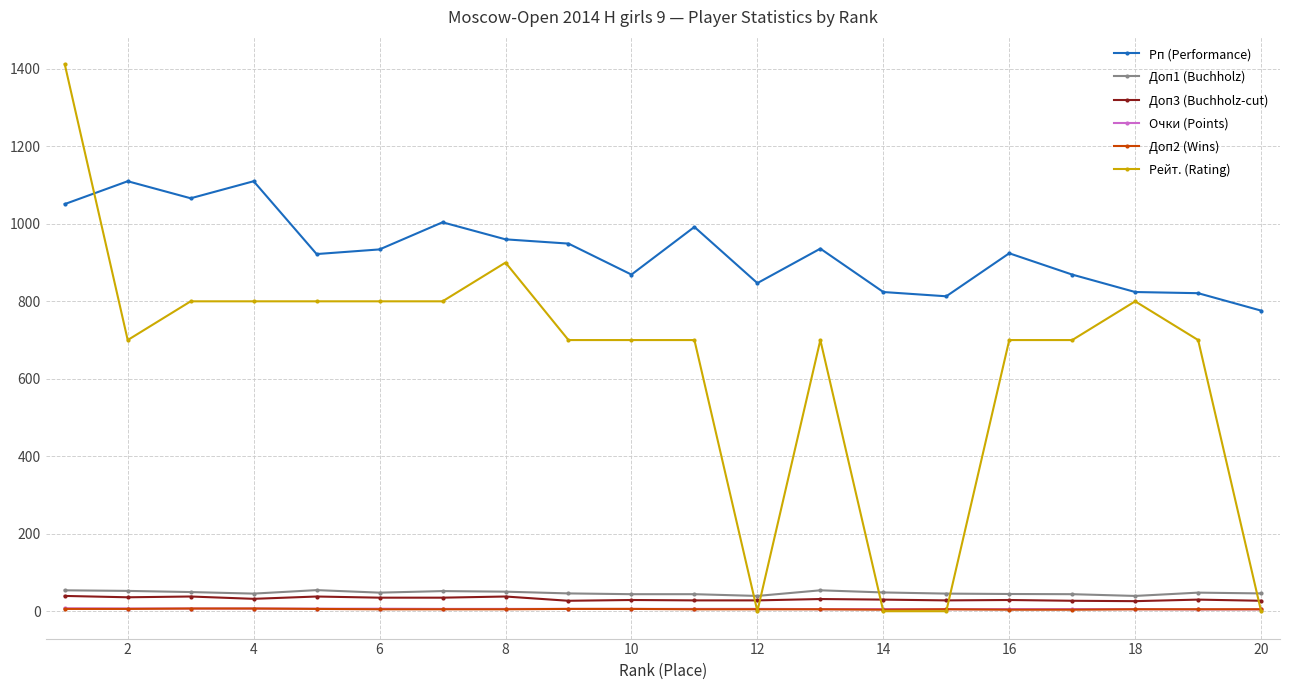

Count the number of data series in this chart.

6